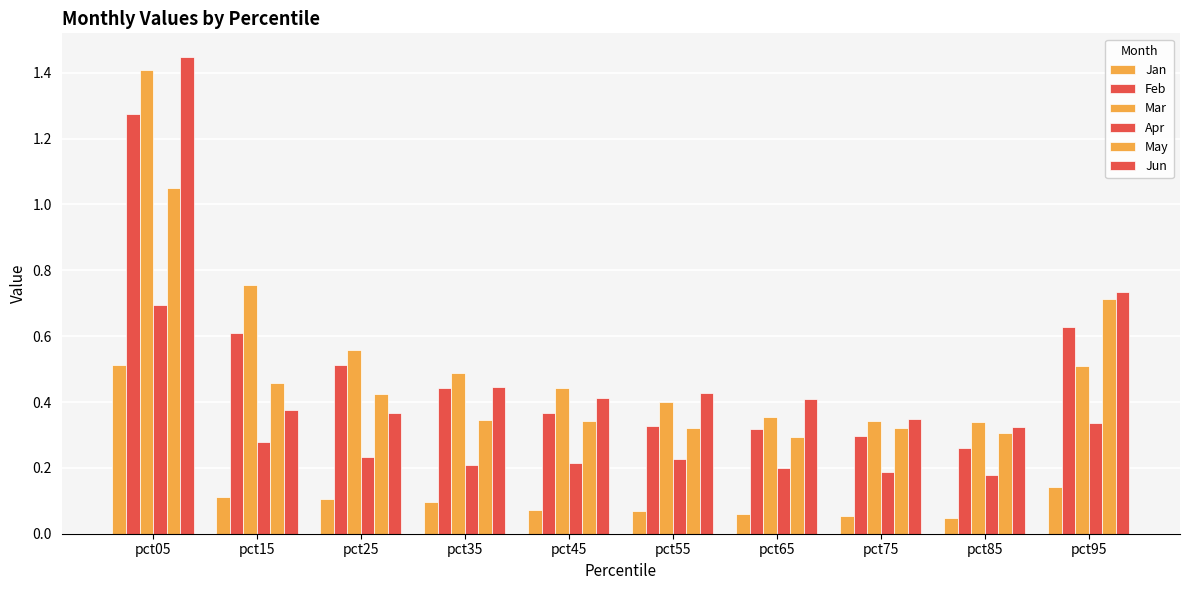

Which series changed the most between pct75 and pct85?

Feb